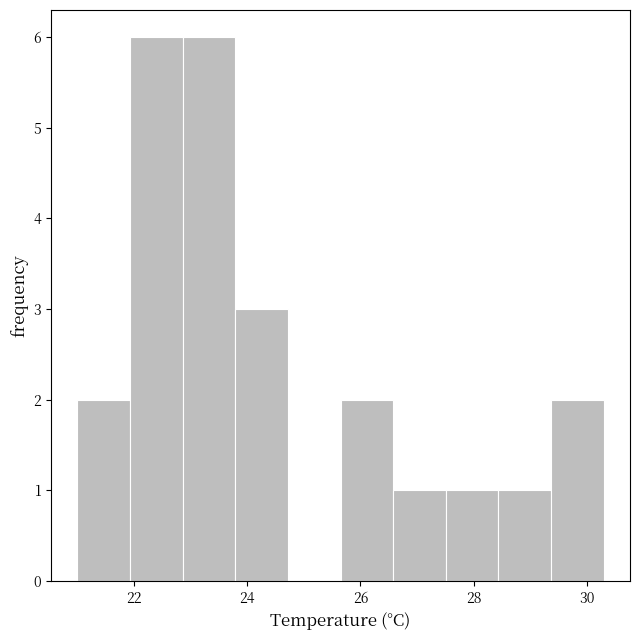

Reading left to right, list every bar in this chart as the range it spans on the x-axis followed by its height. Neither the bar edges nor the heights are printed on the chart, so give them approximately, as read against the axes.

21.0 to 22.0: 2
22.0 to 22.8: 6
22.8 to 23.8: 6
23.8 to 24.8: 3
24.8 to 25.6: 0
25.6 to 26.6: 2
26.6 to 27.6: 1
27.6 to 28.4: 1
28.4 to 29.4: 1
29.4 to 30.4: 2